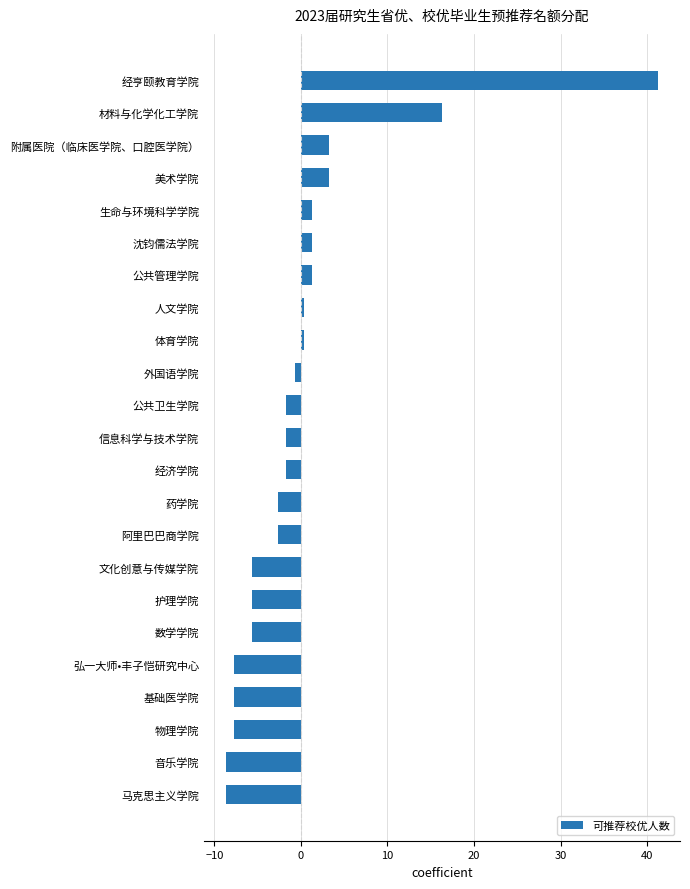

Which category has the highest value across all series?

经亨颐教育学院